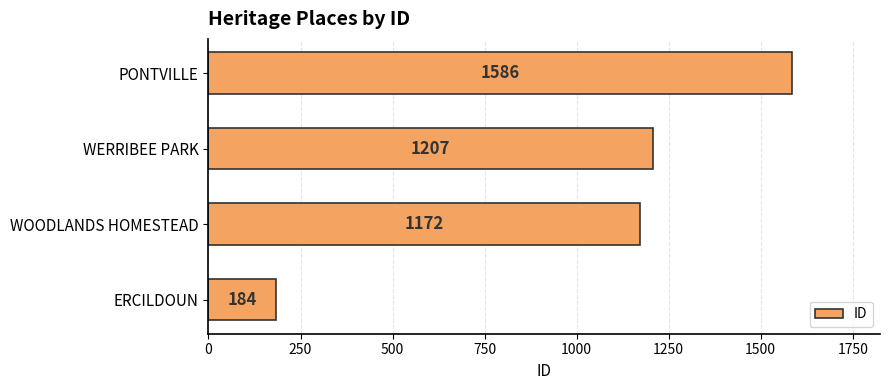

Reading top to bottom, list all the values displayed in this chart.

1586	1207	1172	184